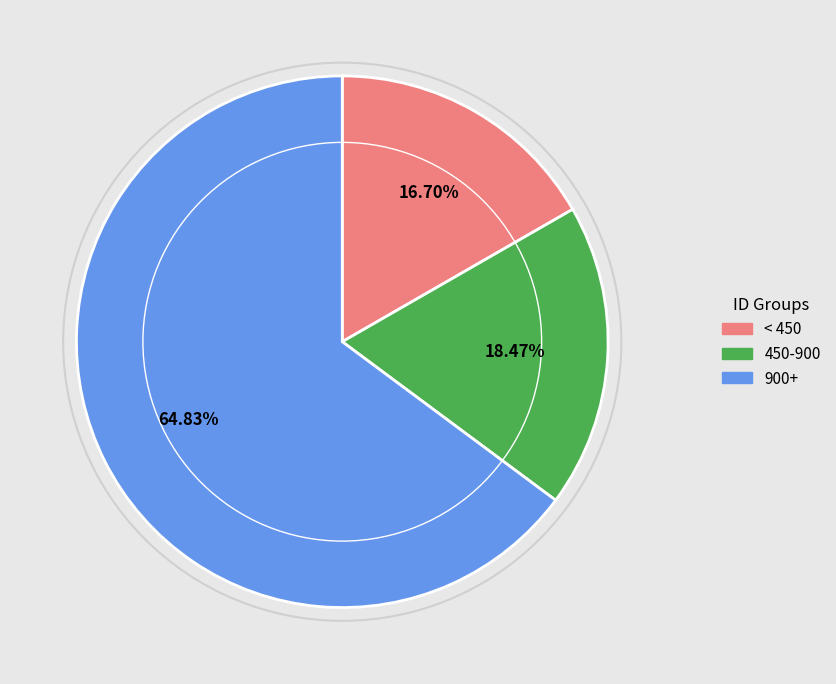

Is there any slice that represents more than half of the pie?

Yes